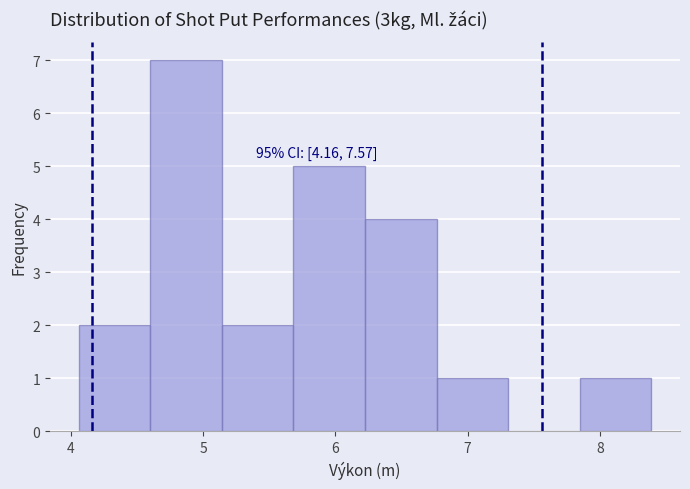

Which range on the x-axis has the tallest bar?

4.6 to 5.1